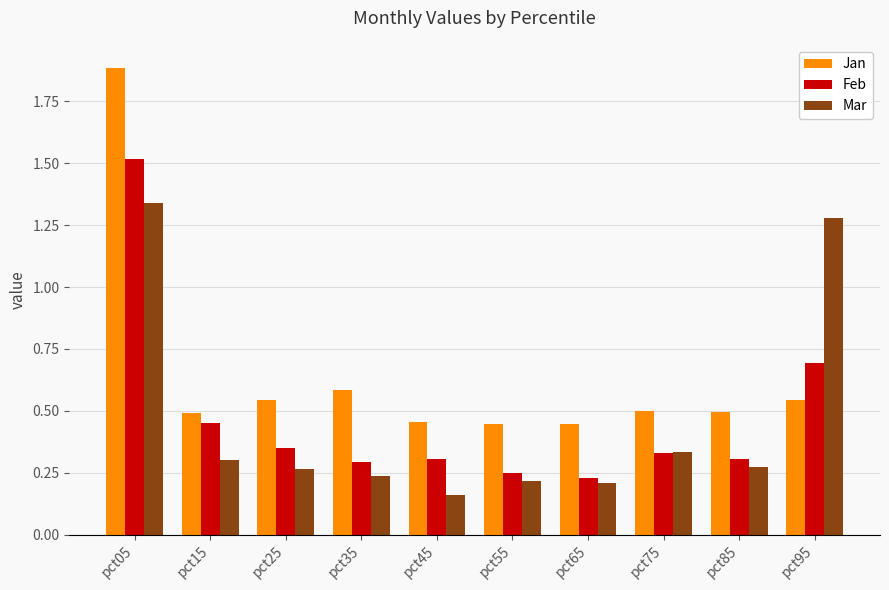

What is the sum of the Feb values at pct85 and pct05?

1.8